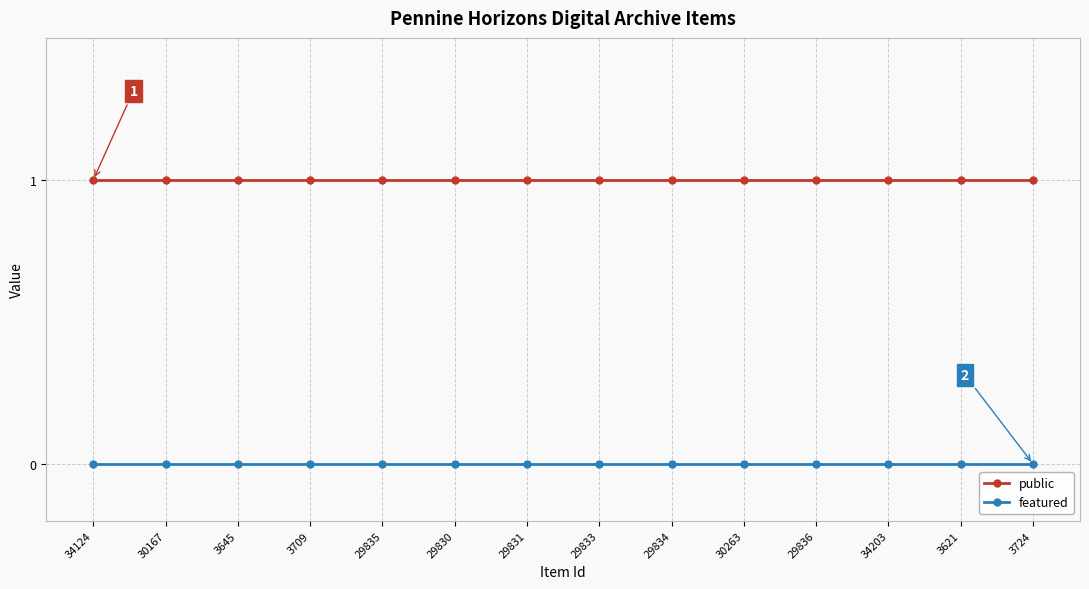

Is the value of featured at 3621 greater than the value of public at 3621?

No